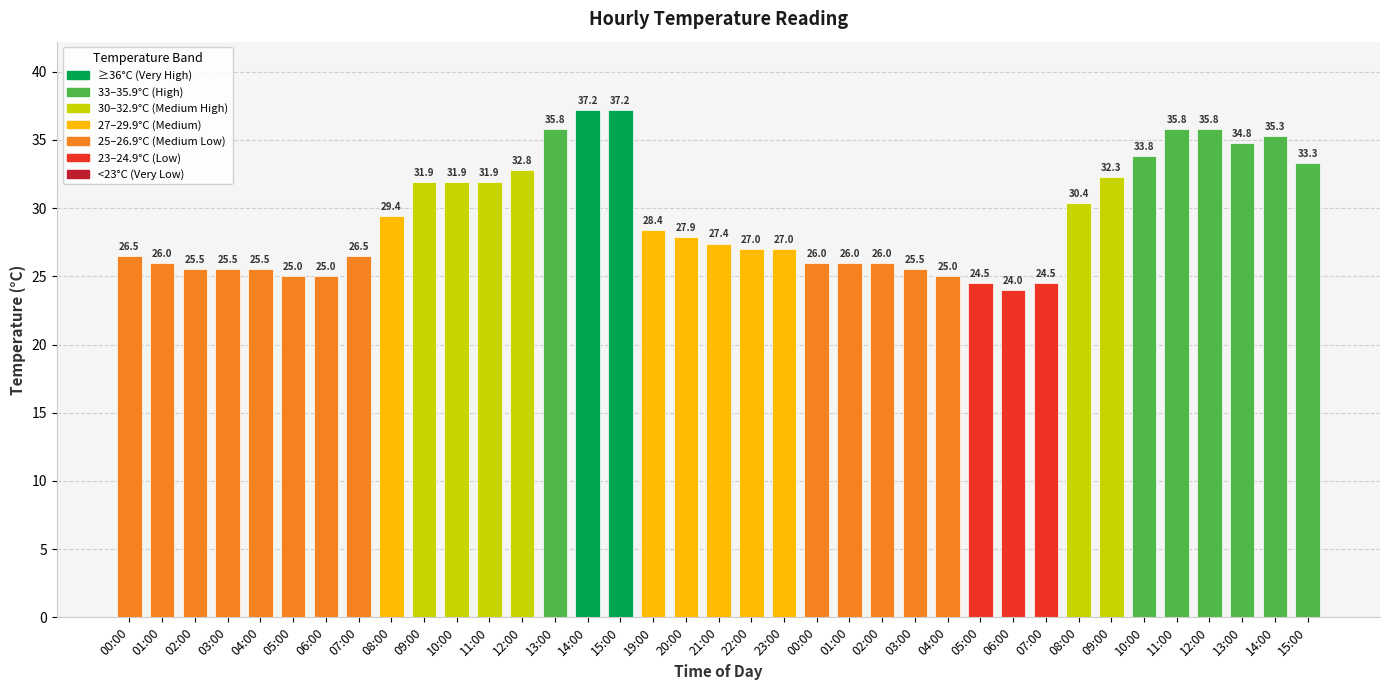

Count the number of data series in this chart.

1